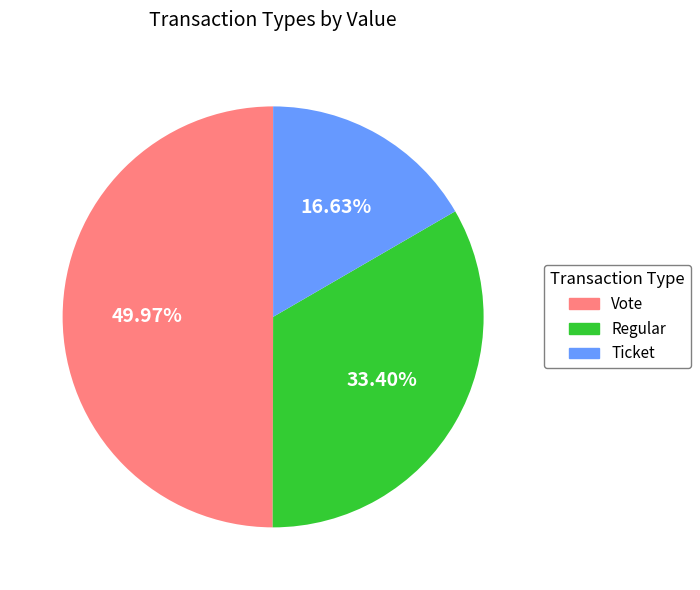

How many slices are in this pie chart?

3